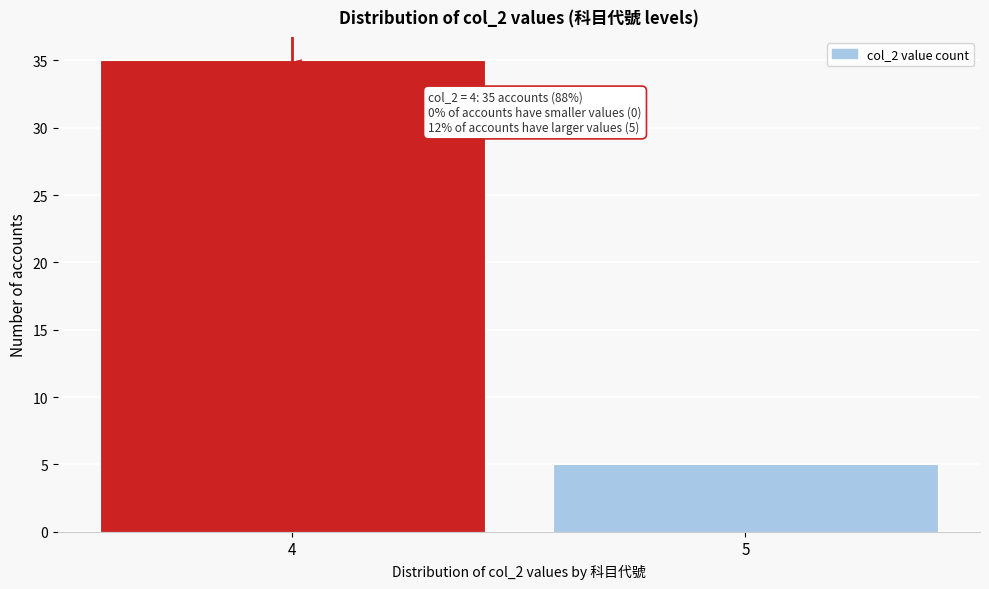

Reading left to right, transcribe all the data shown in this chart.

4=35	5=5